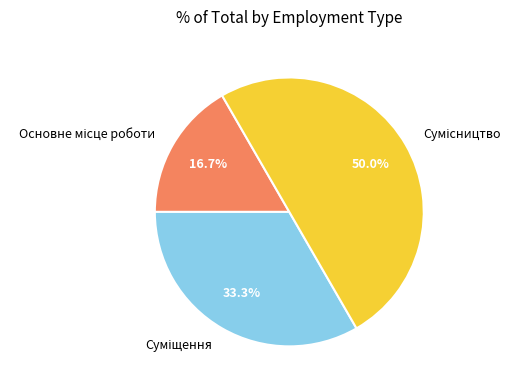

Does Суміщення represent more than half of the total?

No